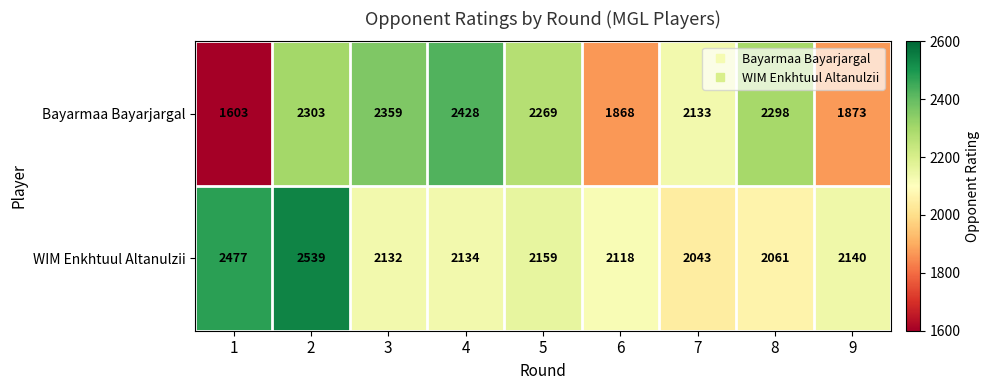

Which series has the largest total across all categories?

WIM Enkhtuul Altanulzii